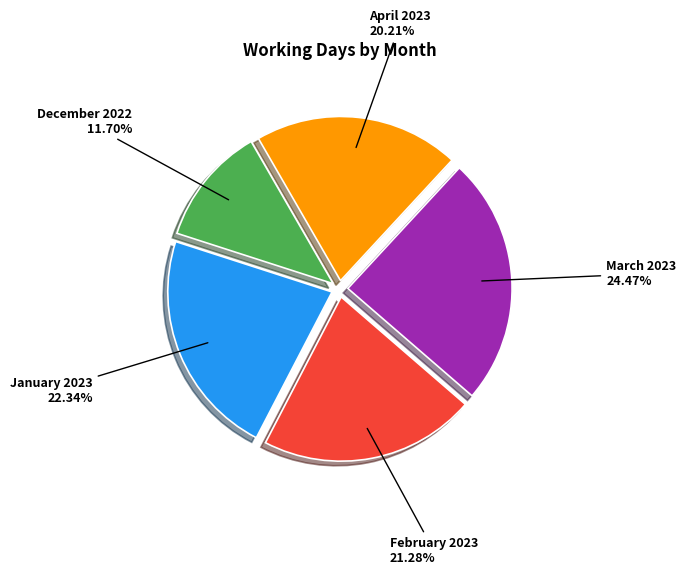

To the nearest percent, what portion does January 2023 represent?

22%